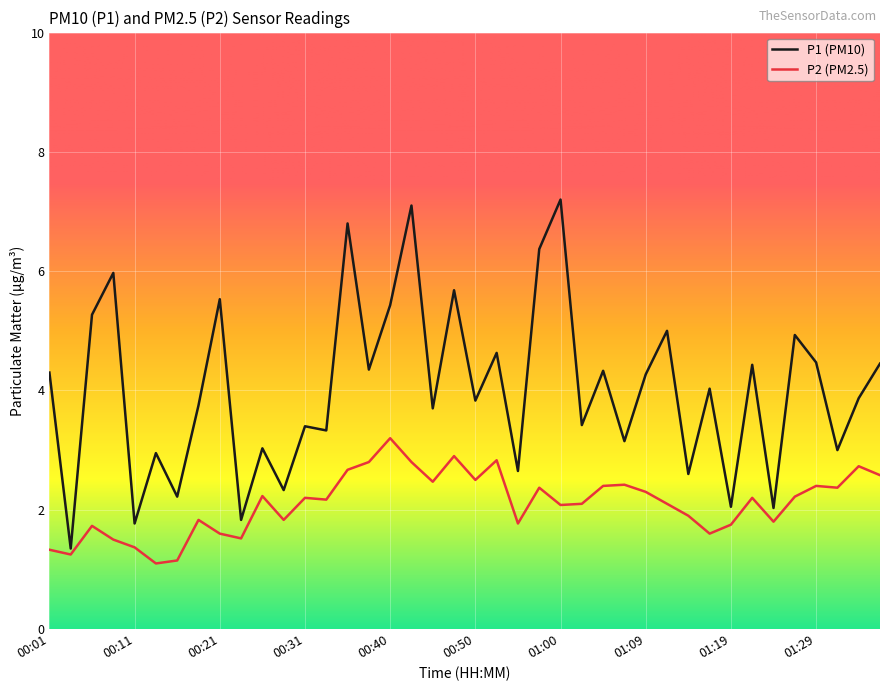

What is the difference between the maximum and minimum values in the P2 (PM2.5) series?

2.1